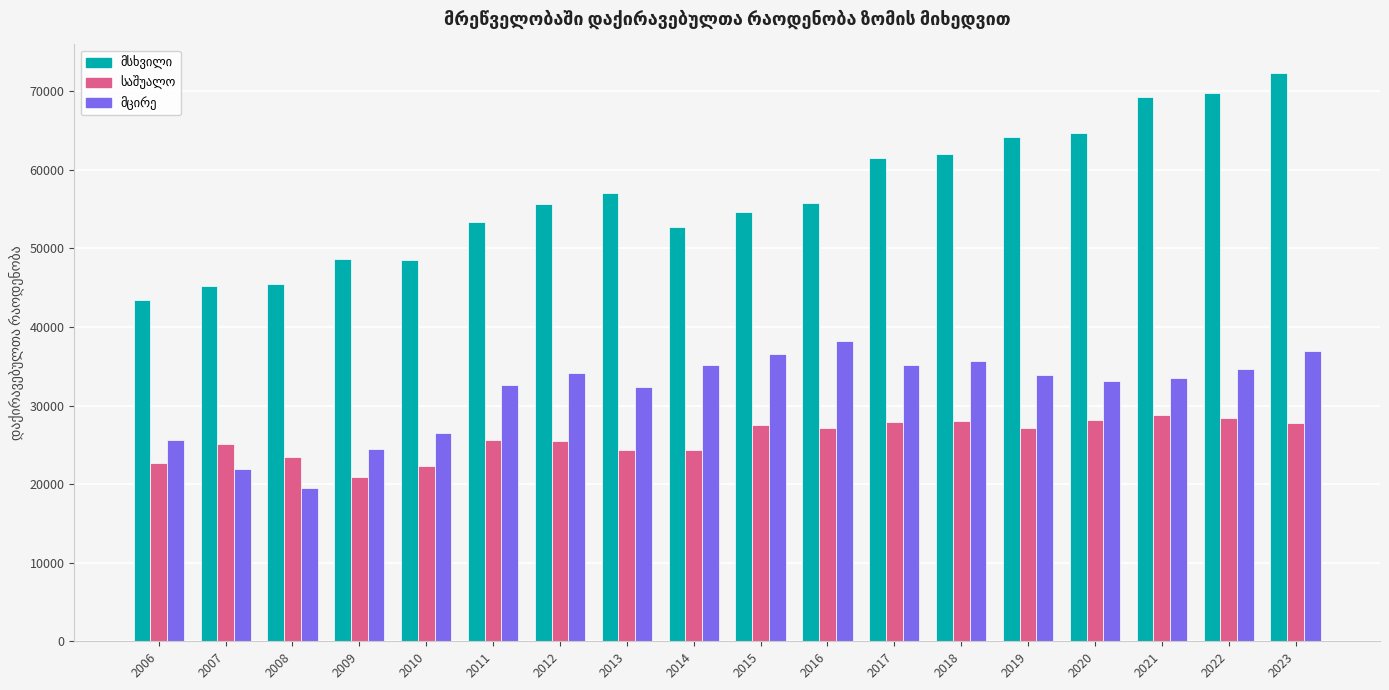

At how many categories does at least one series exceed 66032?

3